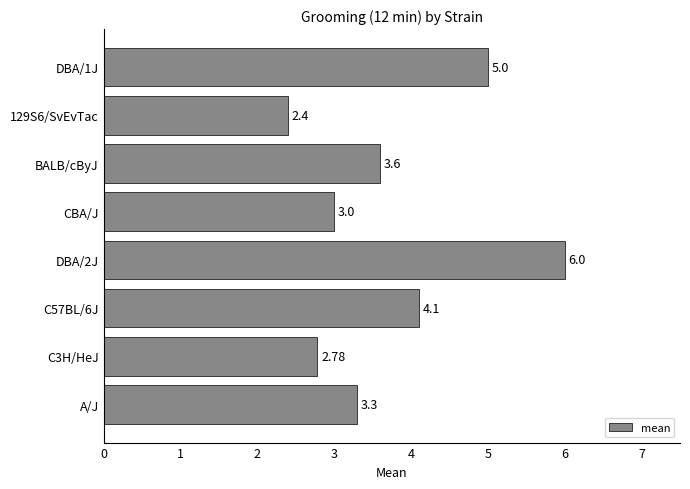

Between A/J and DBA/2J, which is larger?

DBA/2J